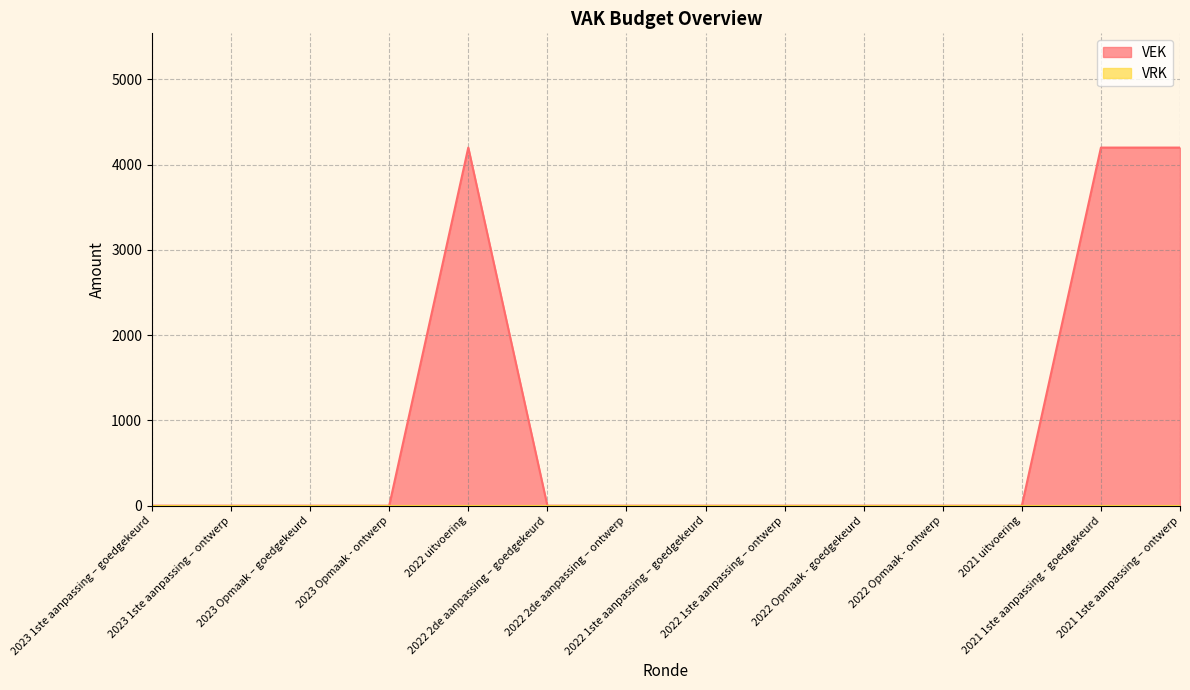

How many positive values are there?

3